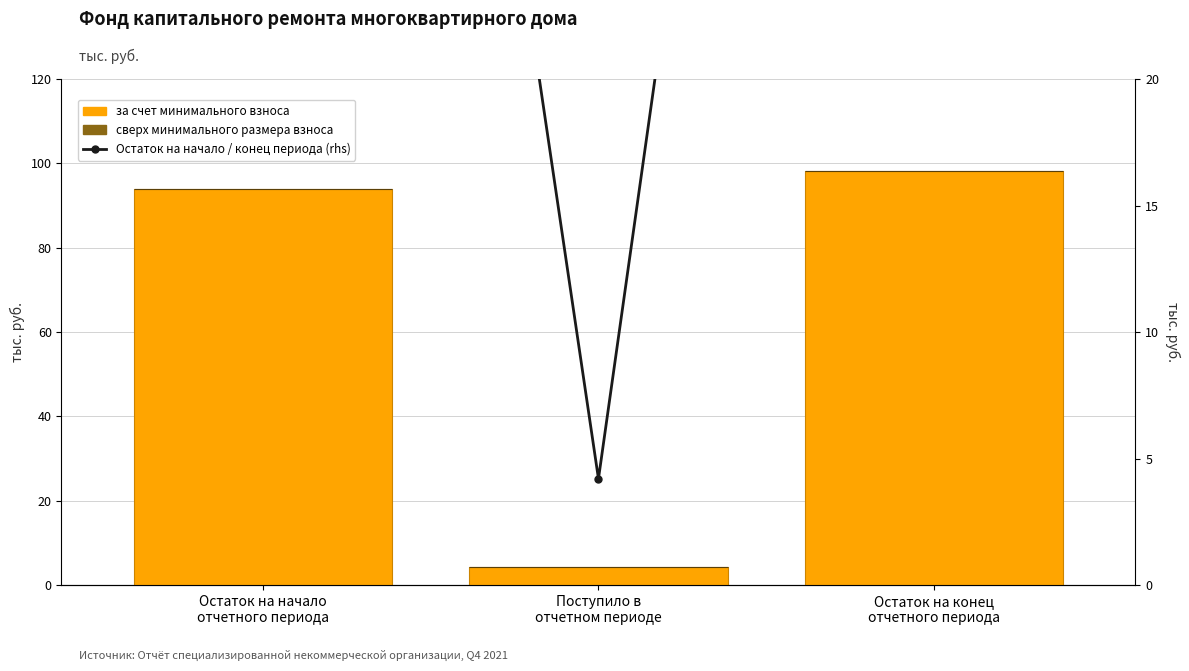

What is the average value of the Остаток на начало / конец периода (rhs) series?

65.4